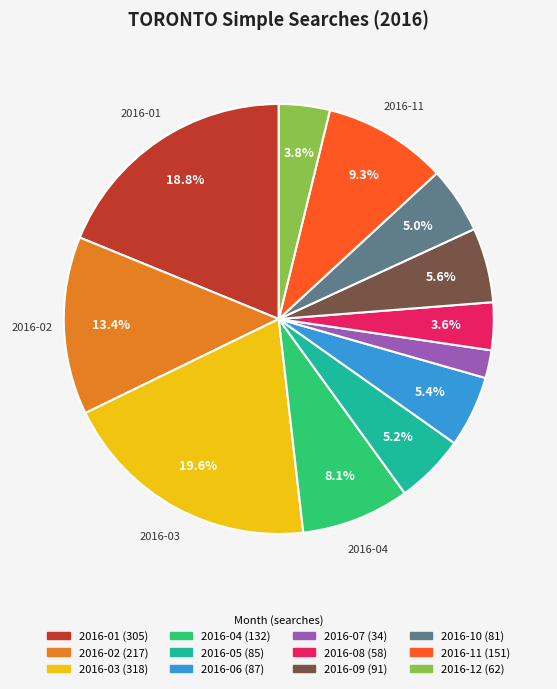

Approximately how many times larger is the value at 2016-06 compared to 2016-02?

0.4